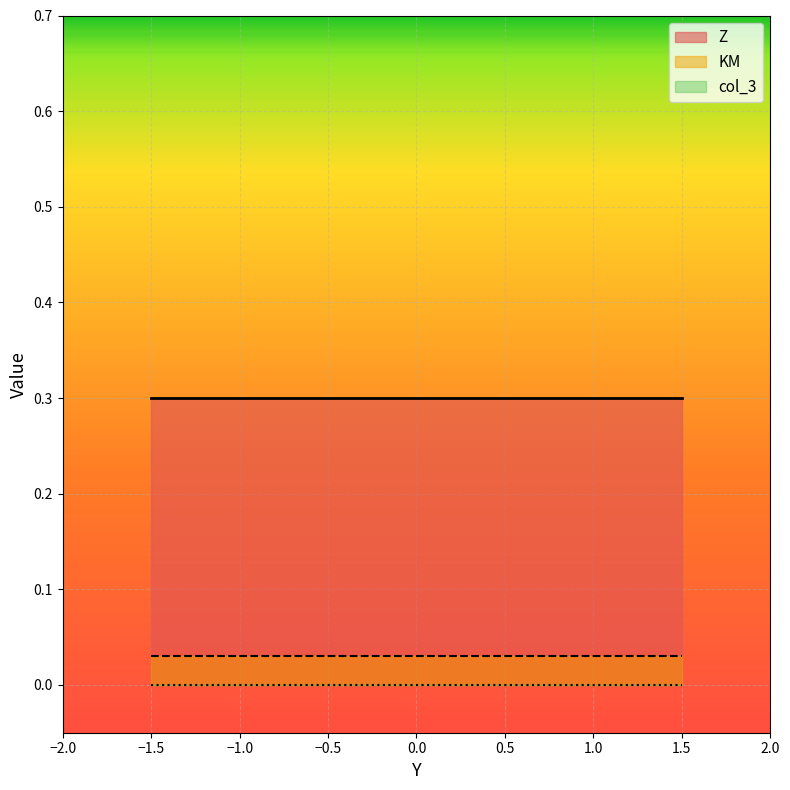

At which category is the sum across all series the highest?

-1.5